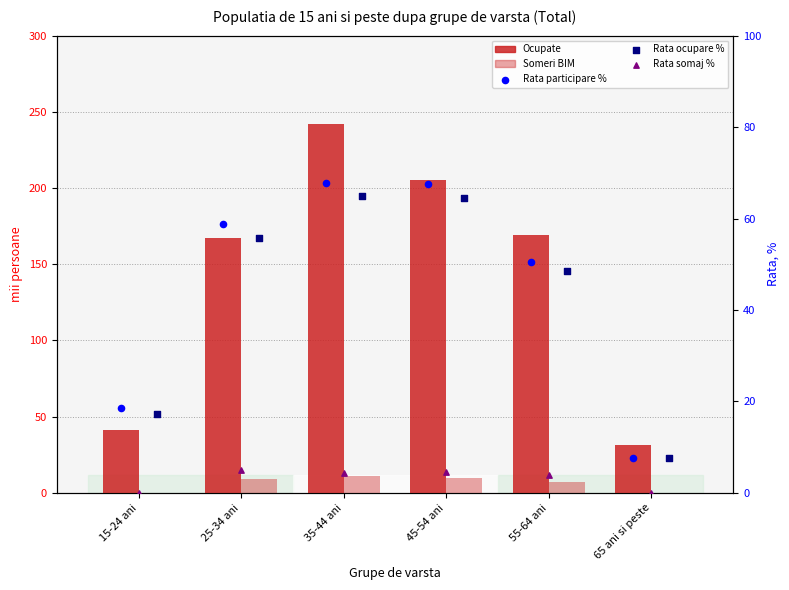

At which category is the sum across all series the highest?

35-44 ani